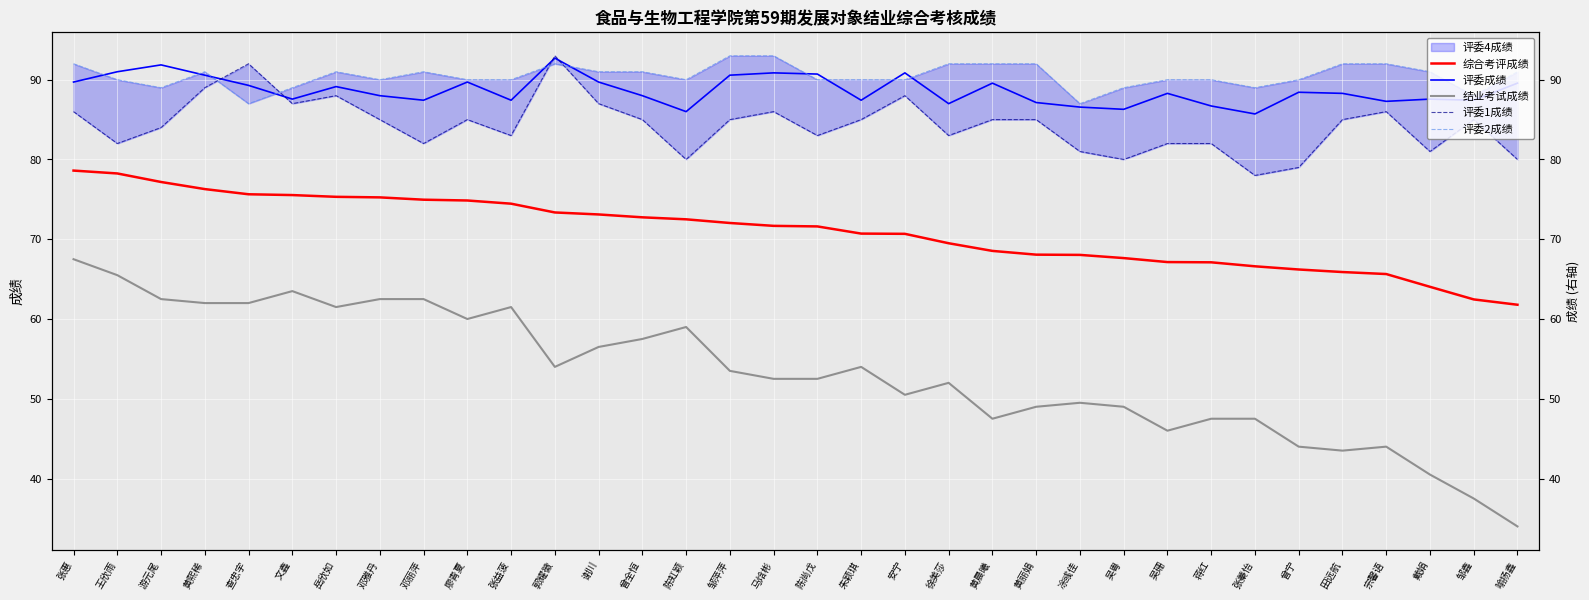

What is the sum of the 评委1成绩 values at 黄熙稀 and 凃彧佳?

170.0